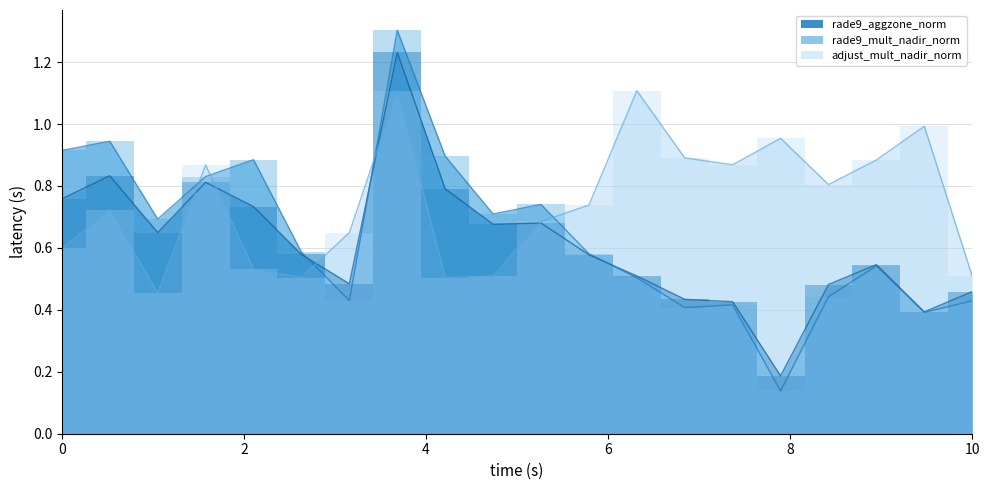

What is the maximum value shown in the chart?

1.3